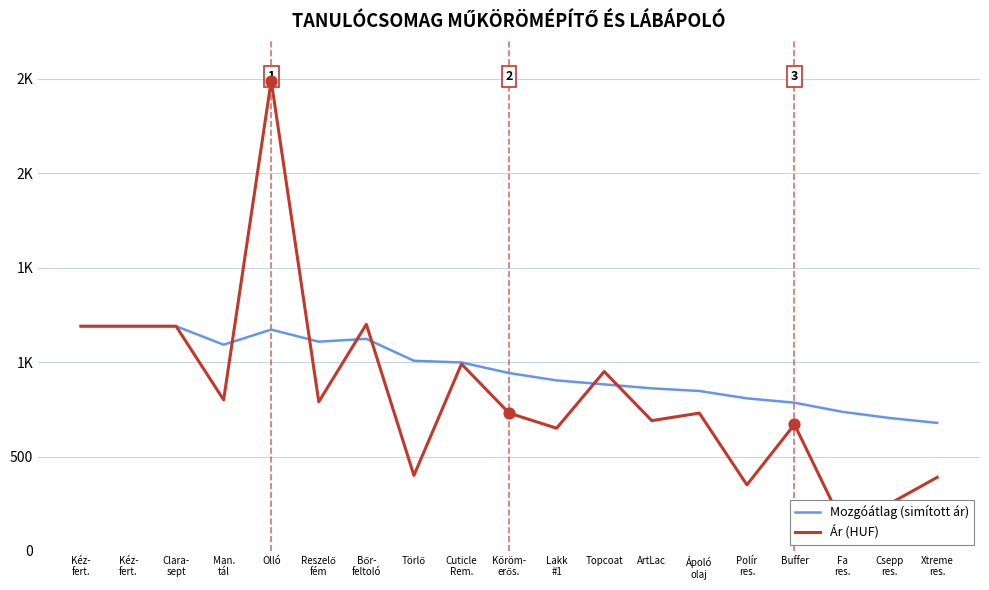

Which series has the largest total across all categories?

Mozgóátlag (simított ár)